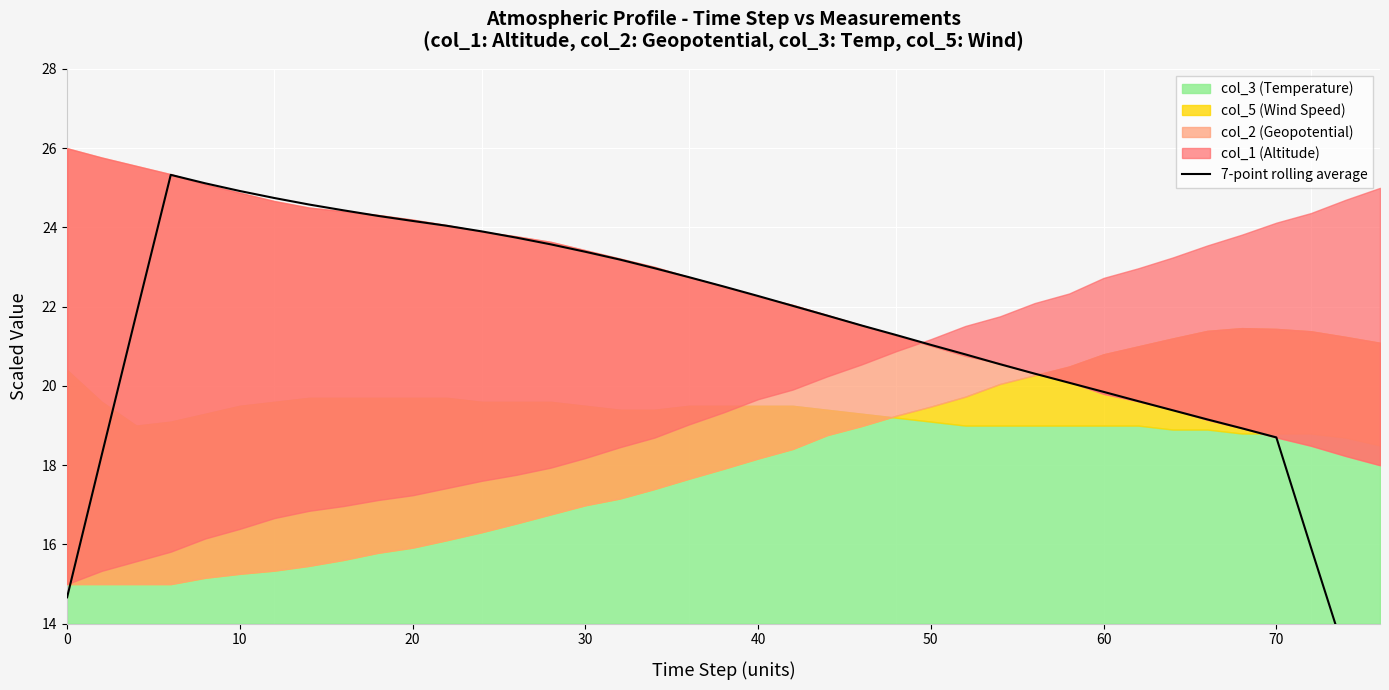

Count the number of categories in the chart.

39